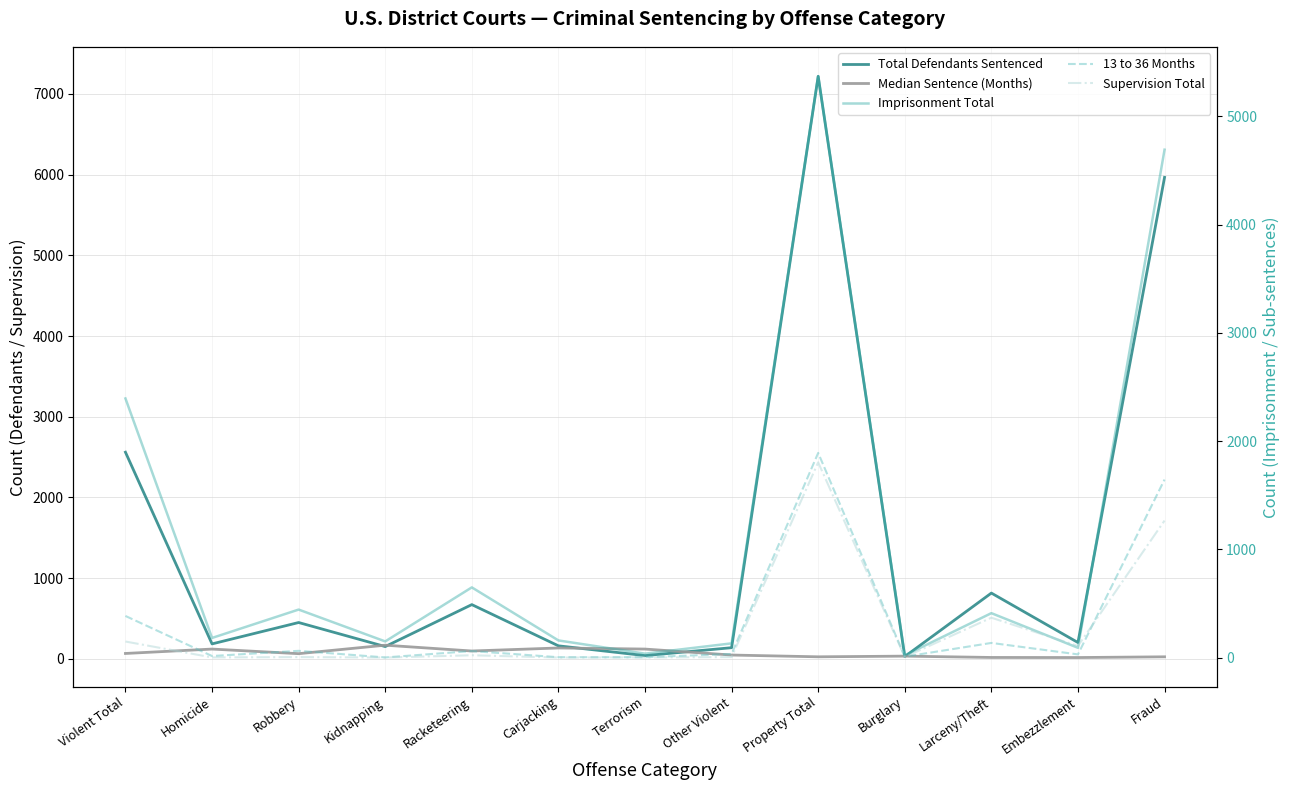

What is the sum of the Supervision Total values at Terrorism and Homicide?

4.0